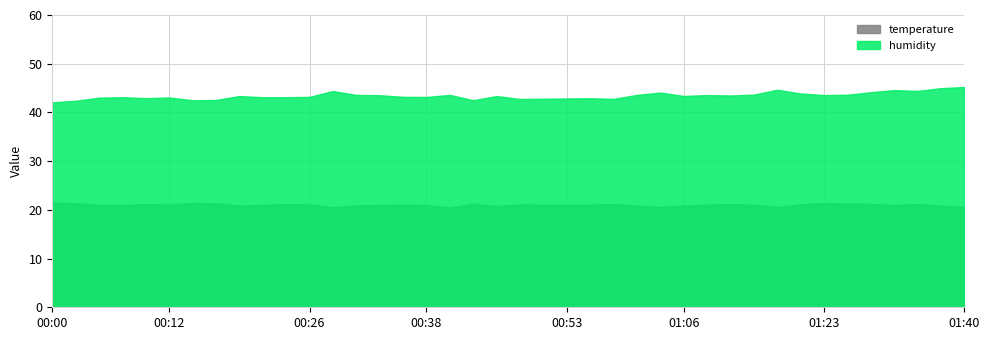

Which series has the largest range (max minus min)?

humidity